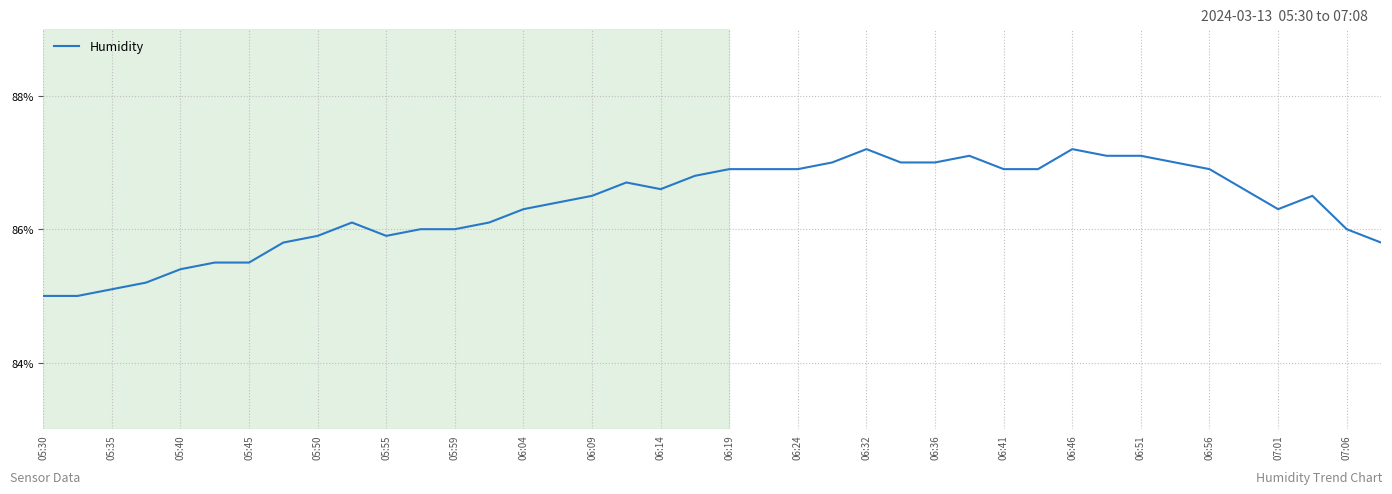

Reading left to right, transcribe all the data shown in this chart.

85.0	85.0	85.1	85.2	85.4	85.5	85.5	85.8	85.9	86.1	85.9	86.0	86.0	86.1	86.3	86.4	86.5	86.7	86.6	86.8	86.9	86.9	86.9	87.0	87.2	87.0	87.0	87.1	86.9	86.9	87.2	87.1	87.1	87.0	86.9	86.6	86.3	86.5	86.0	85.8